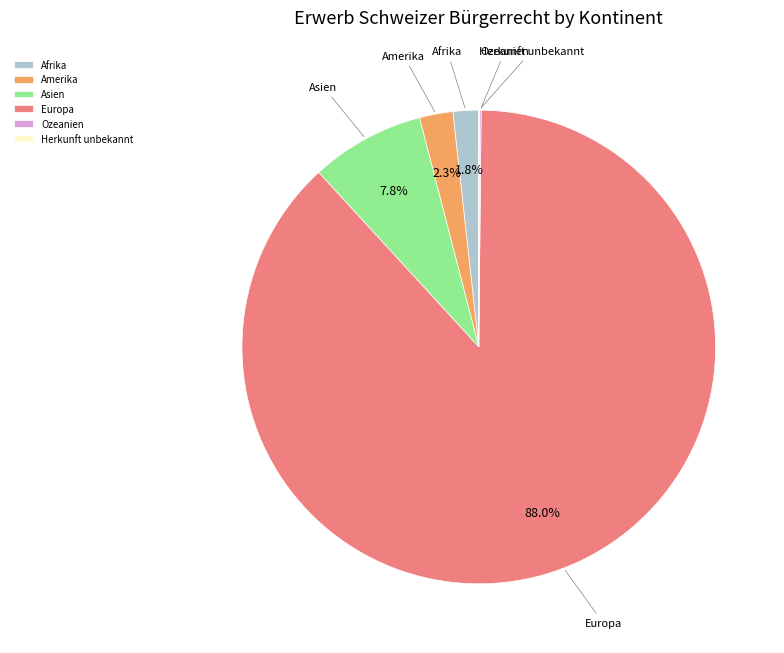

What portion of the pie excludes Asien?

92.2%